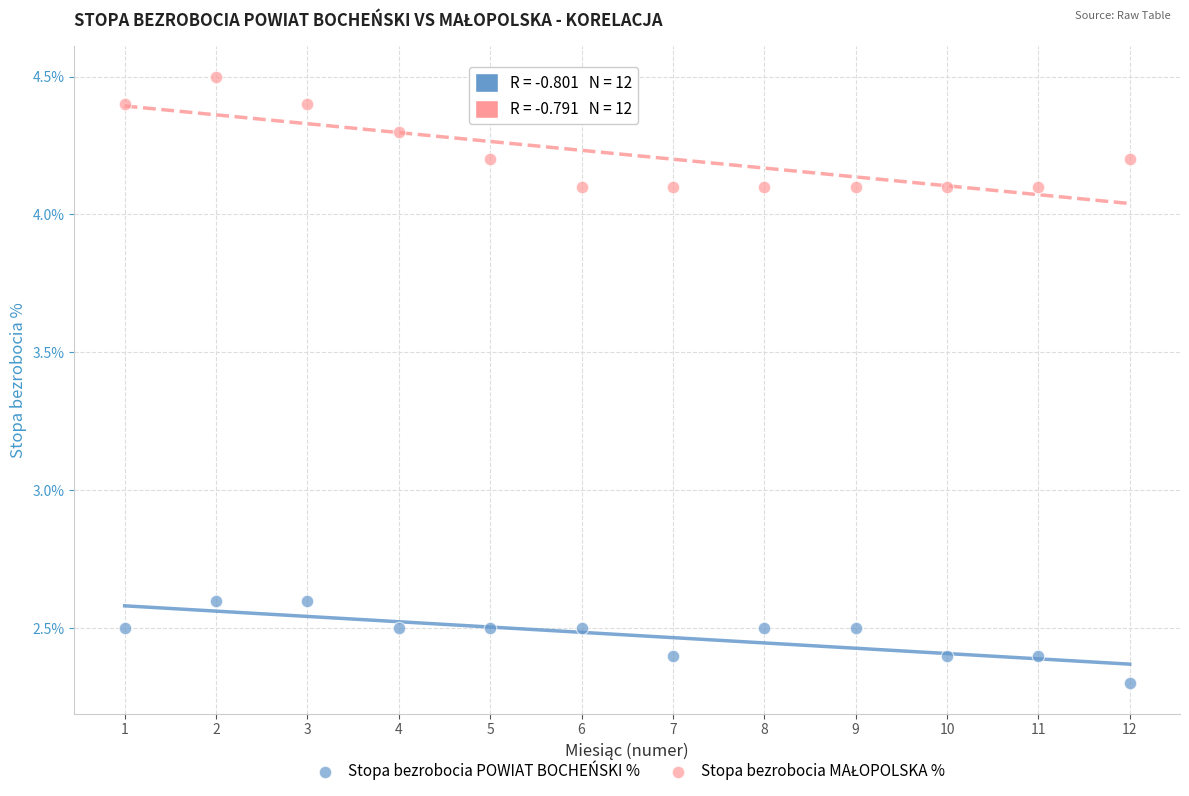

Which series reaches the minimum Y coordinate?

Stopa bezrobocia POWIAT BOCHEŃSKI %